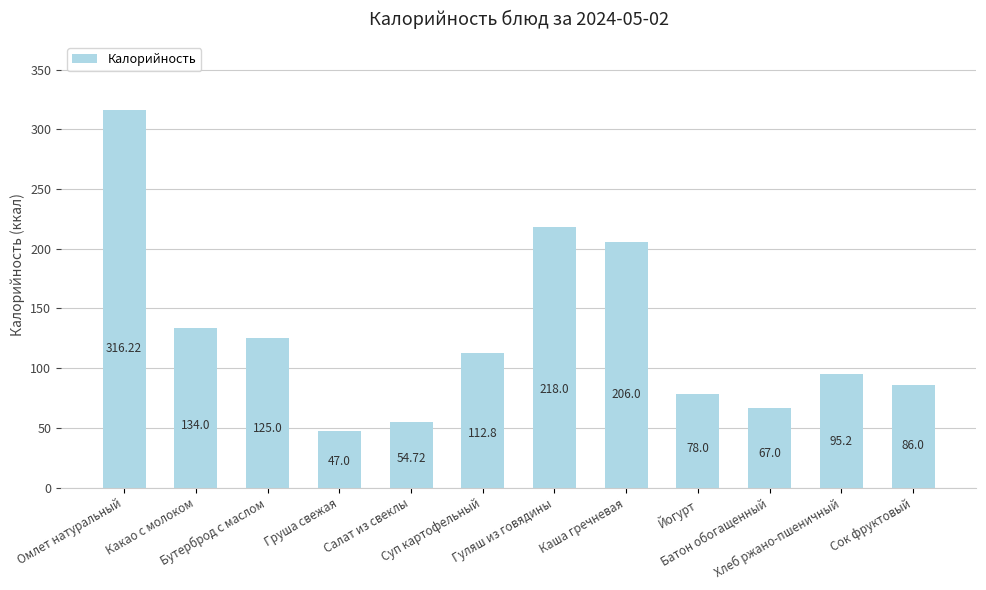

Rank the categories by value from highest to lowest.

Омлет натуральный, Гуляш из говядины, Каша гречневая, Какао с молоком, Бутерброд с маслом, Суп картофельный, Хлеб ржано-пшеничный, Сок фруктовый, Йогурт, Батон обогащенный, Салат из свеклы, Груша свежая